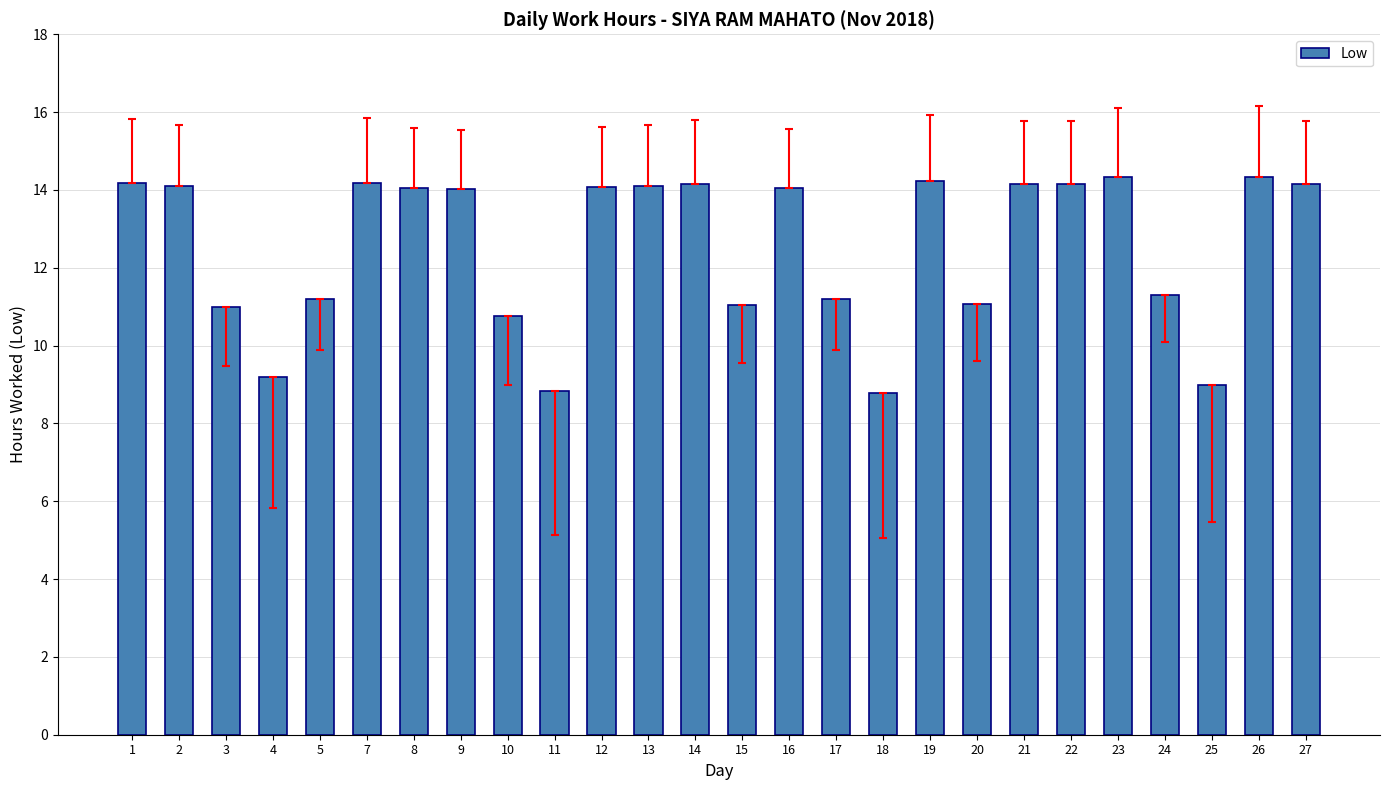

What is the difference between the second highest and second lowest values?

5.5